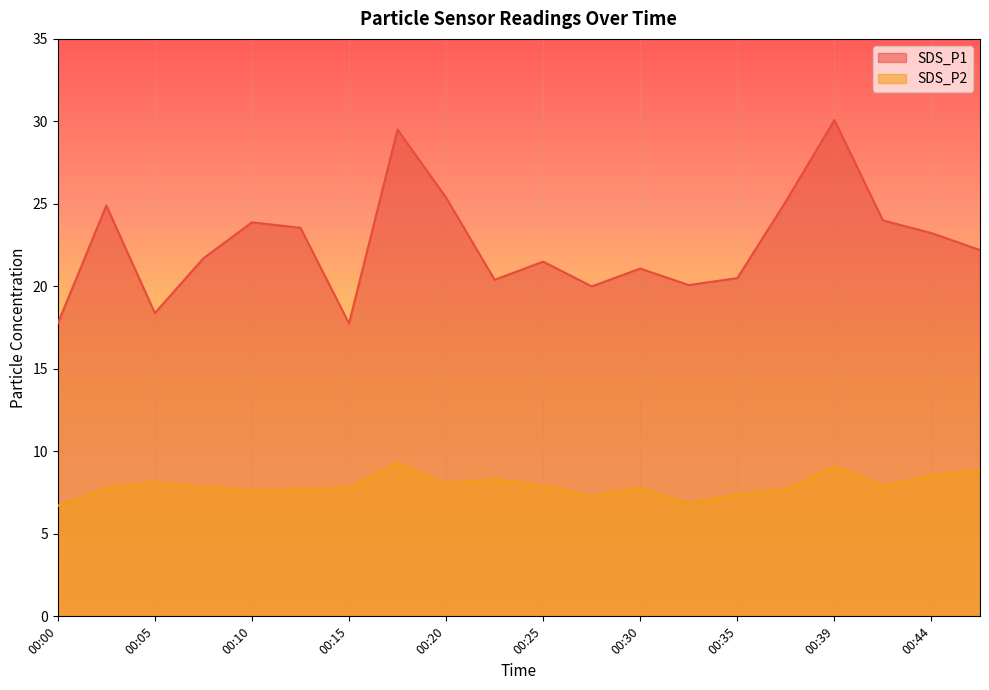

What is the total value across all series at 00:25?

29.4